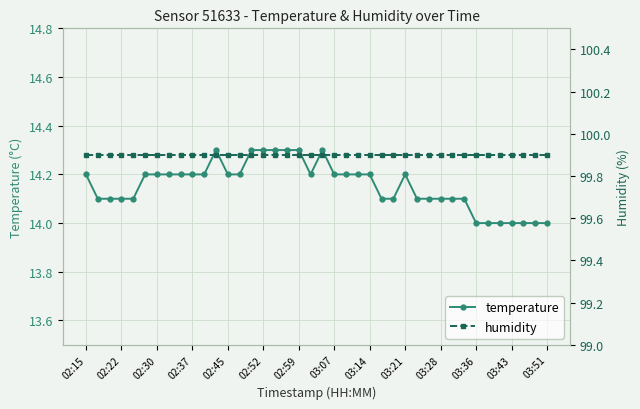

List the series in order of their overall mean, lowest first.

temperature, humidity